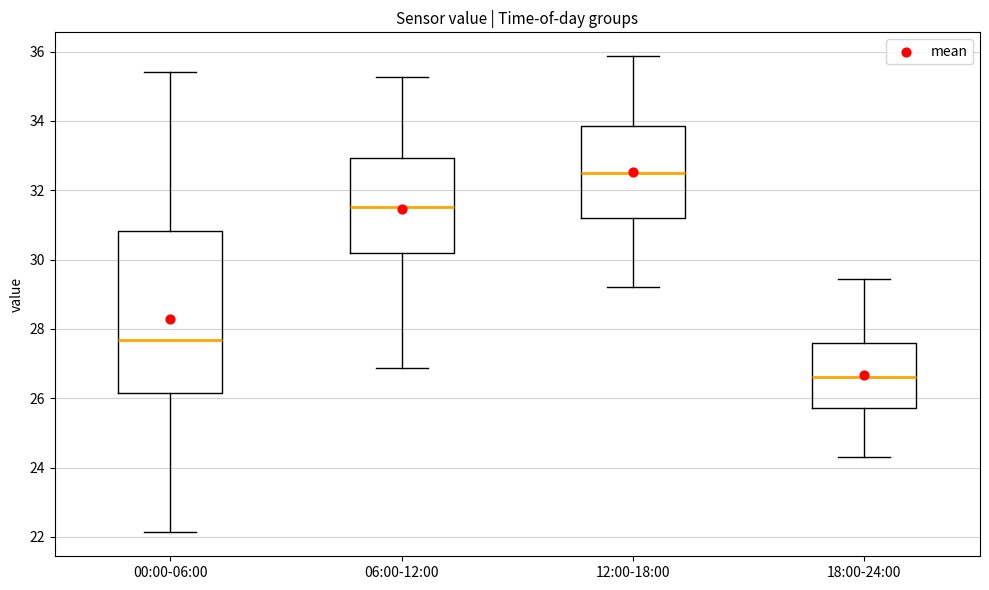

Where is the lower edge of the box for 06:00-12:00 on the y-axis? The values are not printed on the chart, so give them approximately, as read against the axis.

30.2